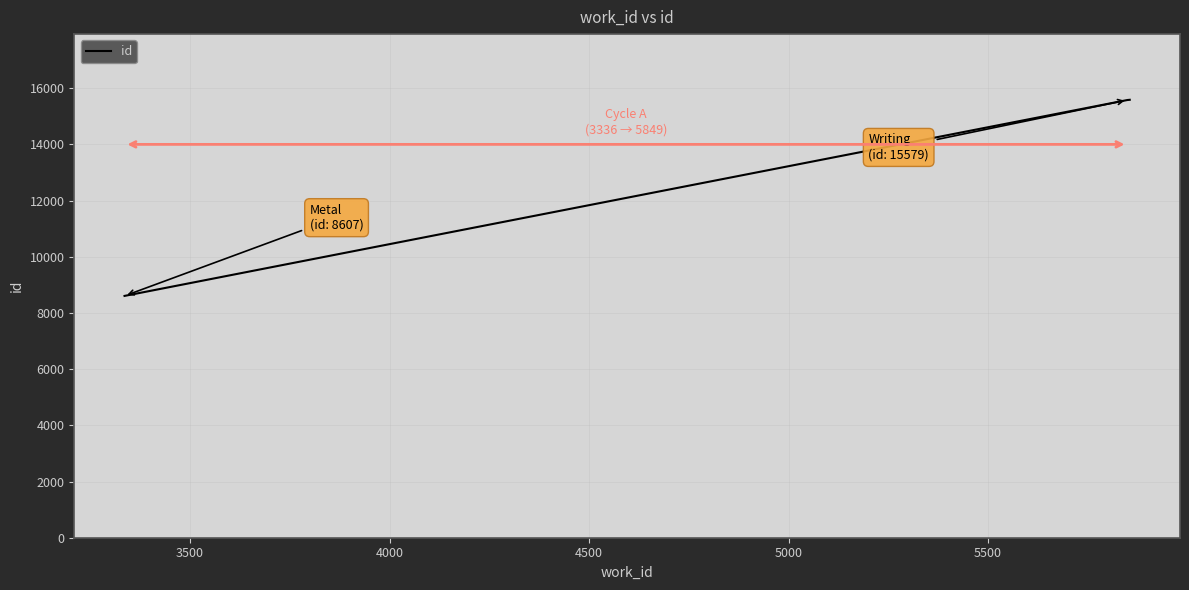

What is the minimum value shown in the chart?

8607